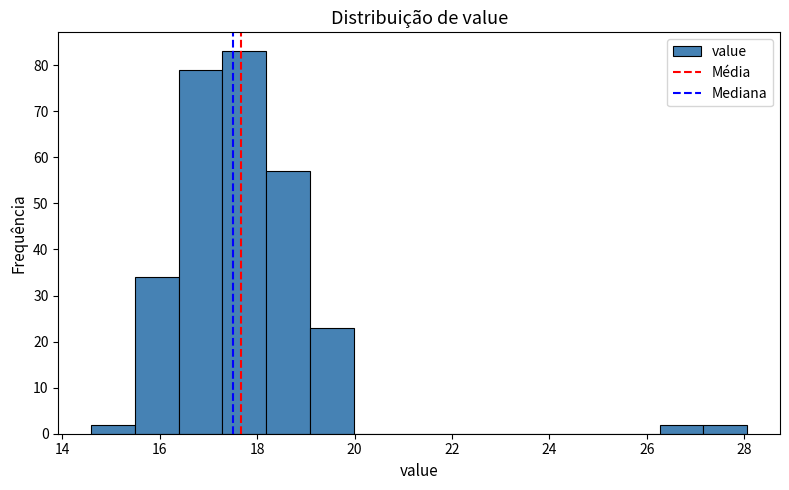

Over which range of the x-axis is the bar tallest?

17.2 to 18.2